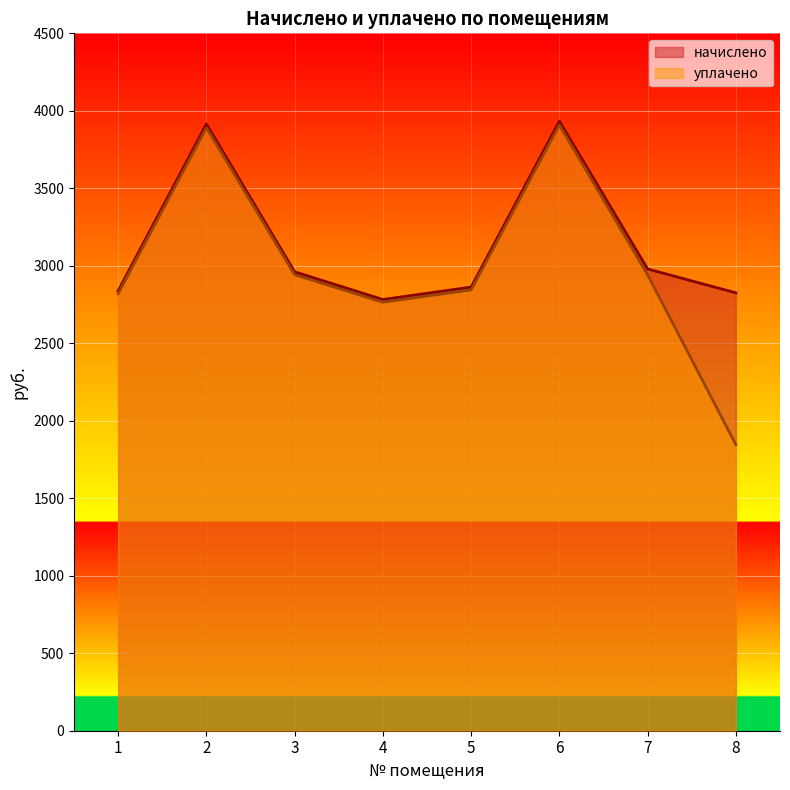

Does the chart display data point markers on the line(s)?

No